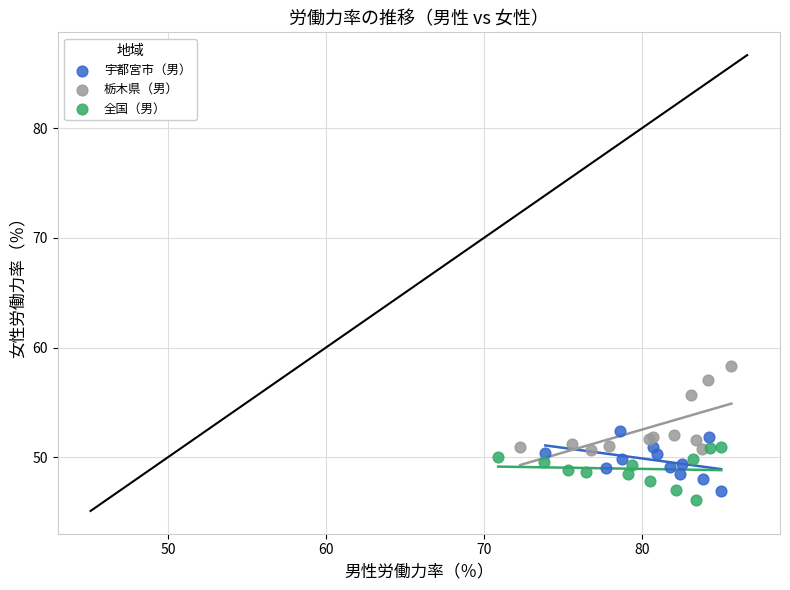

Which series contains the lowest Y value?

全国（男）